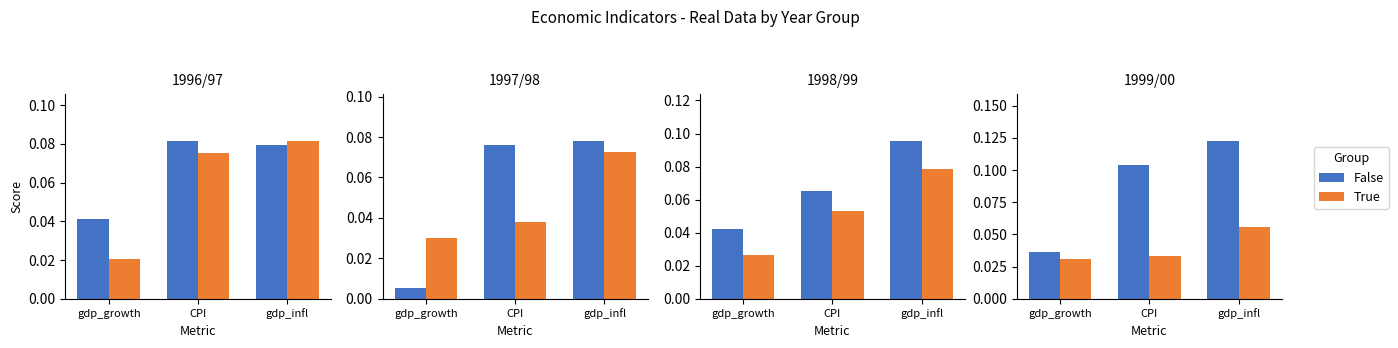

What is the total value across all series at CPI?

0.1